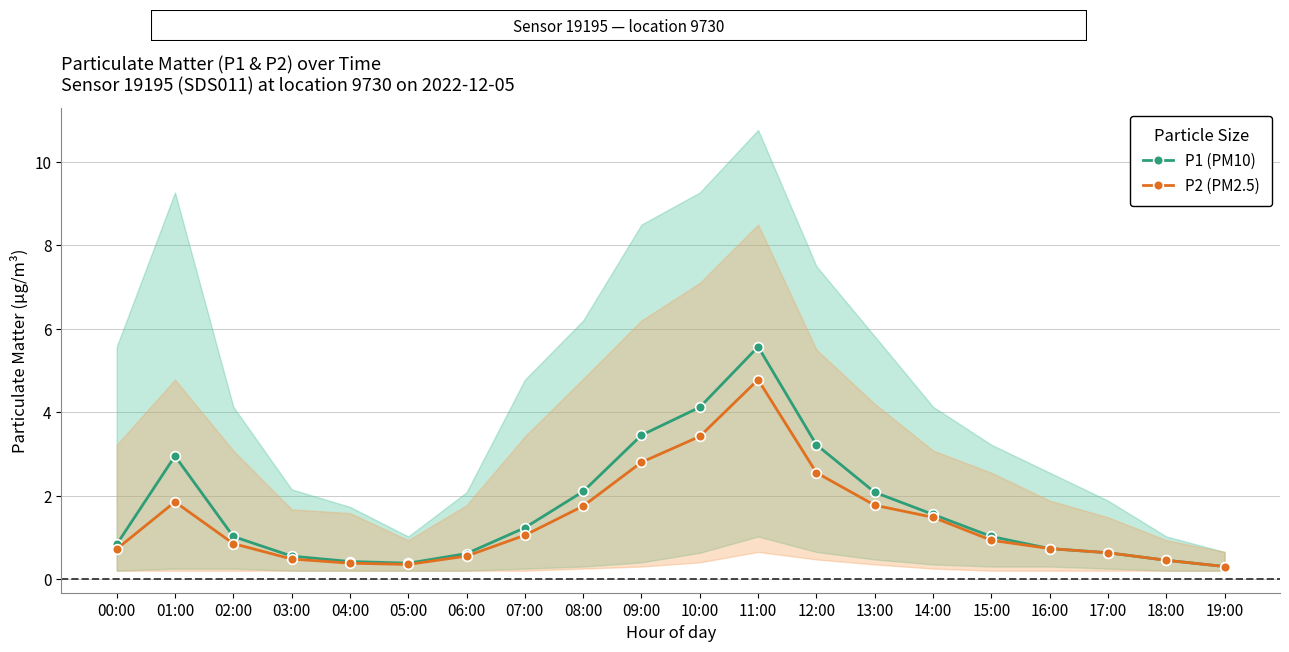

Reading left to right, transcribe all the data shown in this chart.

P1 (PM10): 00:00=0.8	01:00=3.0	02:00=1.0	03:00=0.6	04:00=0.4	05:00=0.4	06:00=0.6	07:00=1.2	08:00=2.1	09:00=3.5	10:00=4.1	11:00=5.6	12:00=3.2	13:00=2.1	14:00=1.6	15:00=1.0	16:00=0.7	17:00=0.6	18:00=0.5	19:00=0.3
P2 (PM2.5): 00:00=0.7	01:00=1.9	02:00=0.8	03:00=0.5	04:00=0.4	05:00=0.3	06:00=0.6	07:00=1.1	08:00=1.8	09:00=2.8	10:00=3.4	11:00=4.8	12:00=2.5	13:00=1.8	14:00=1.5	15:00=0.9	16:00=0.7	17:00=0.6	18:00=0.5	19:00=0.3